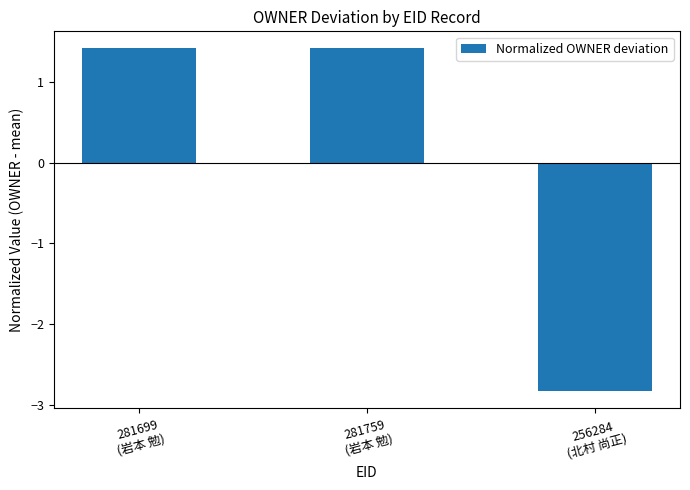

How many distinct data groups are displayed?

1